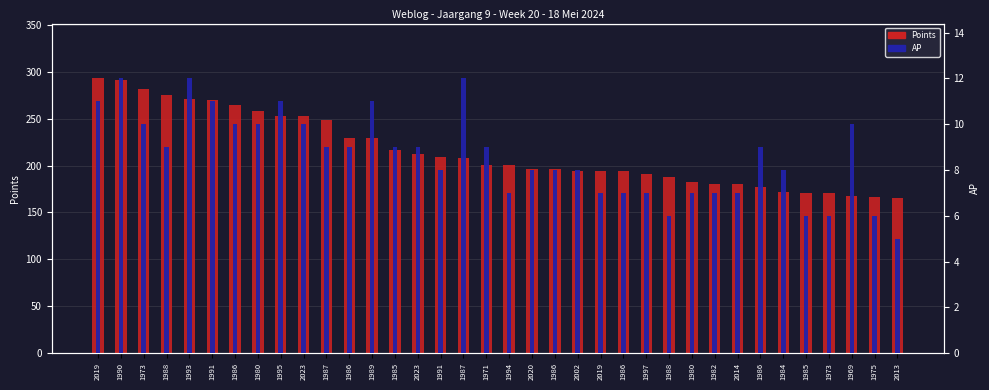

Reading left to right, transcribe all the data shown in this chart.

Points: 293	291	282	275	271	270	265	258	253	253	249	230	229	217	212	209	208	201	201	196	196	194	194	194	191	188	182	180	180	177	172	171	171	168	167	165
AP: 11	12	10	9	12	11	10	10	11	10	9	9	11	9	9	8	12	9	7	8	8	8	7	7	7	6	7	7	7	9	8	6	6	10	6	5